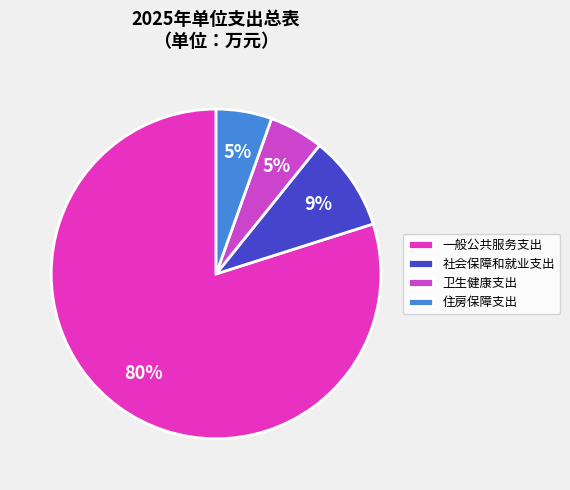

What is the ratio of the value at 一般公共服务支出 to the value at 卫生健康支出?

15.0